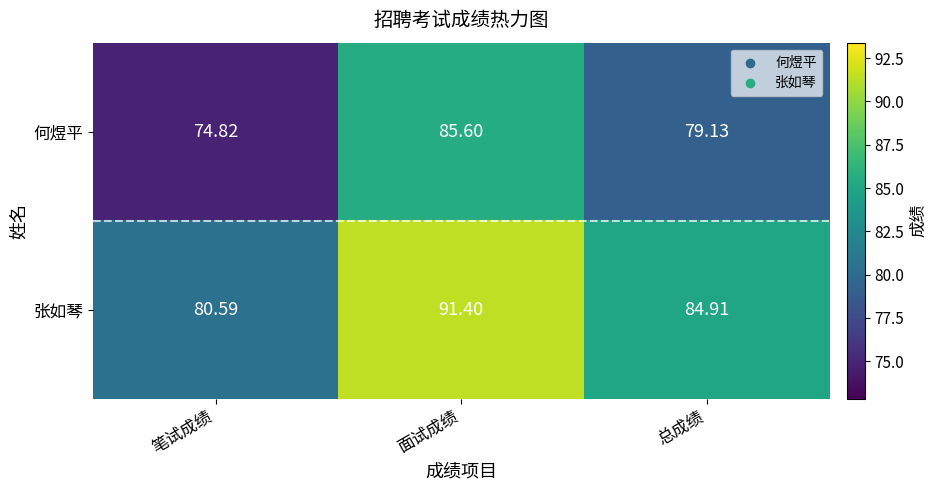

Is the value of 张如琴 at 面试成绩 greater than the value of 何煜平 at 笔试成绩?

Yes